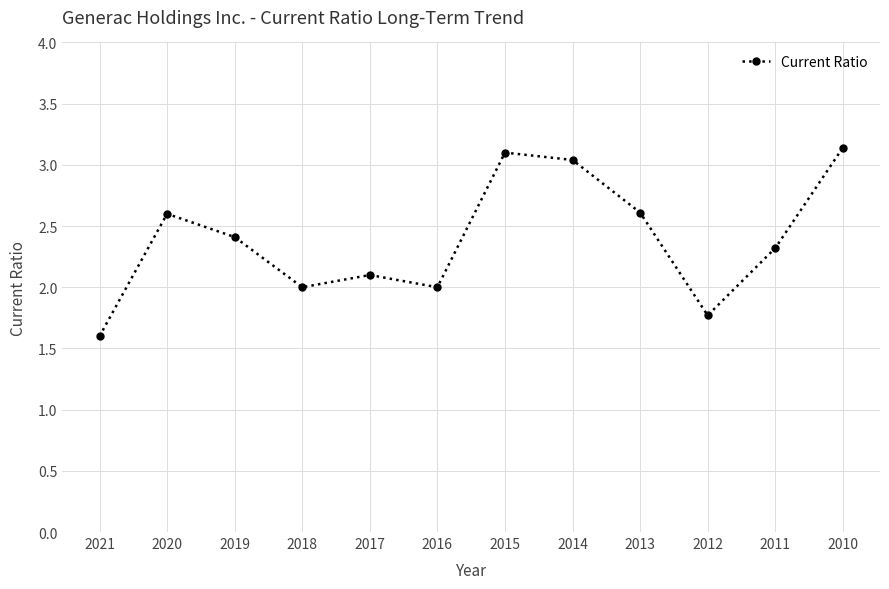

Is it true that the value at 2014 is 0.6?

False